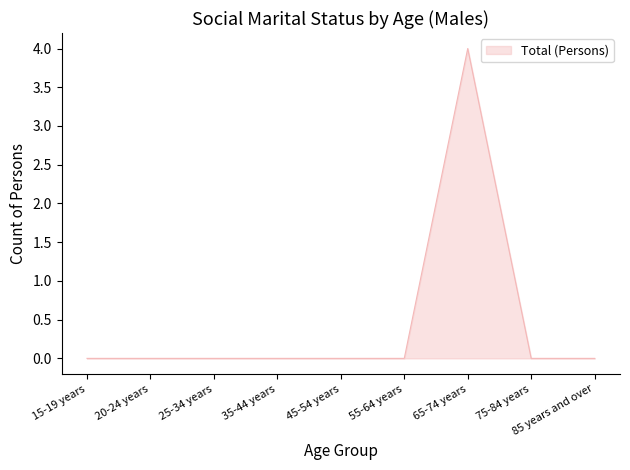

True or false: the data shows 0 at 35-44 years.

True